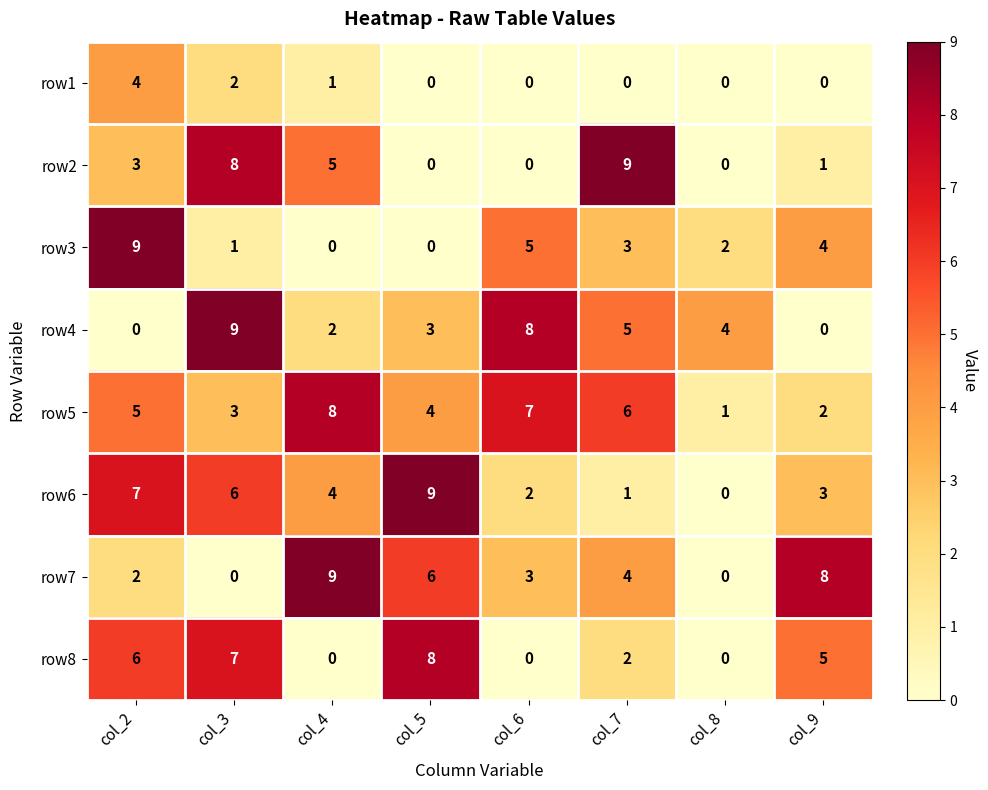

What is the sum of all row7 values?

32